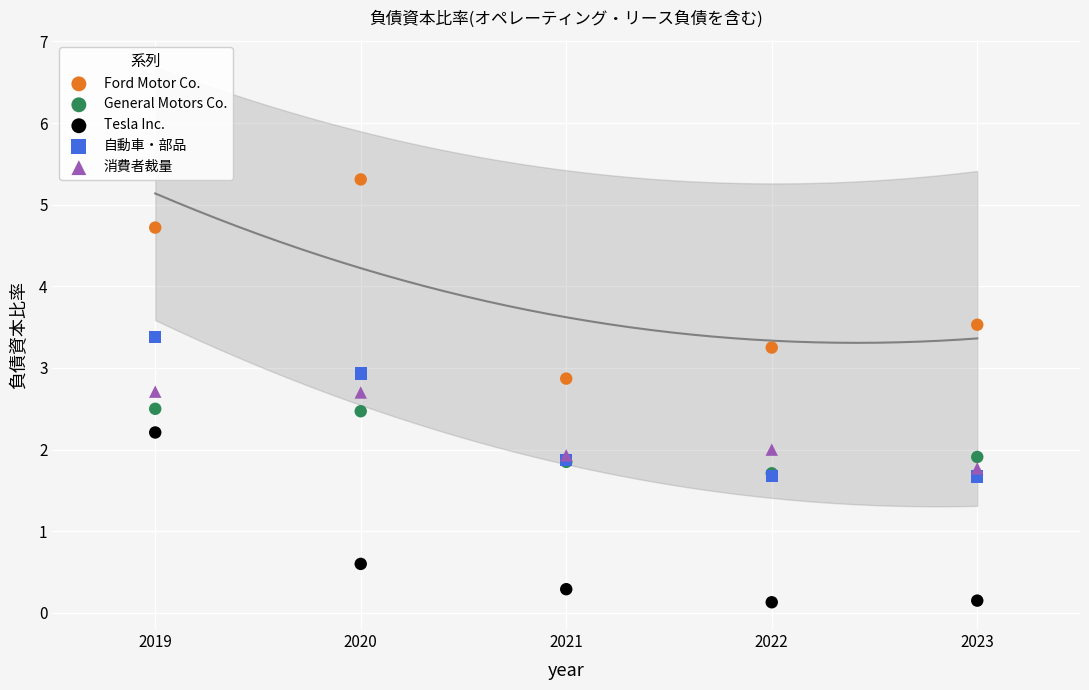

In the Ford Motor Co. series, what Y value is closest to 4?

3.5